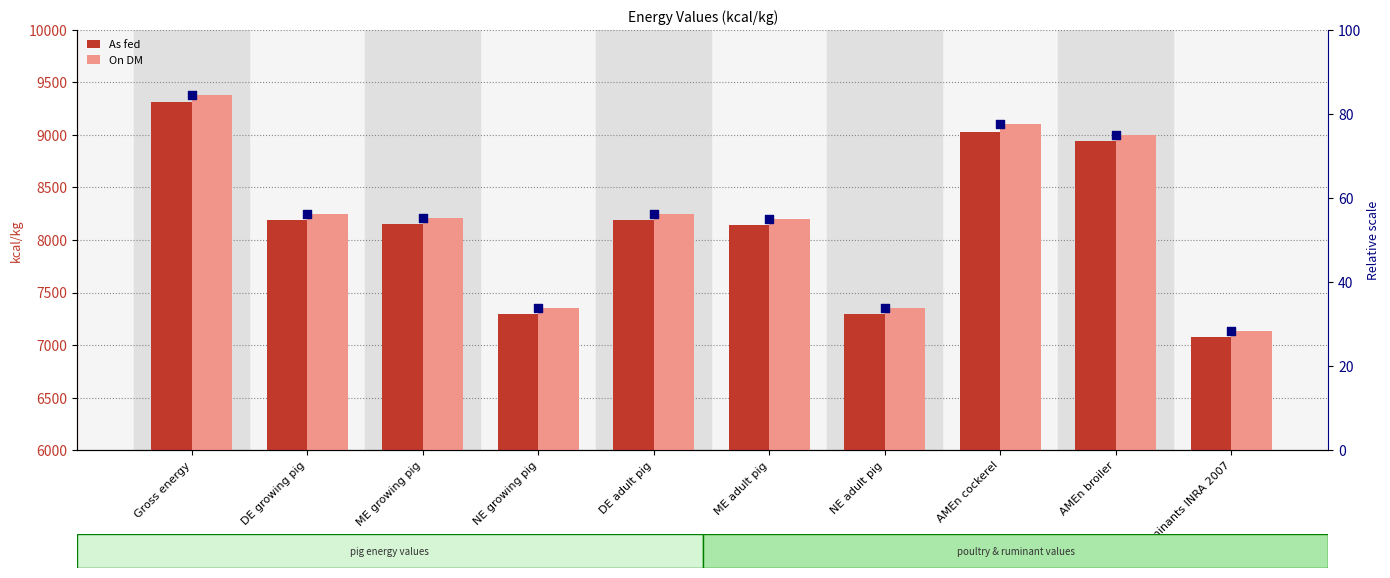

At which category is the sum across all series the highest?

Gross energy